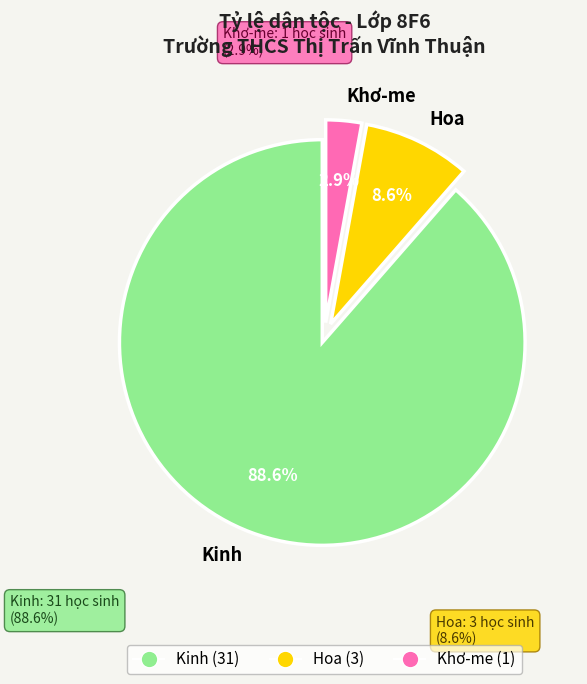

Between Kinh and Khơ-me, which is larger?

Kinh